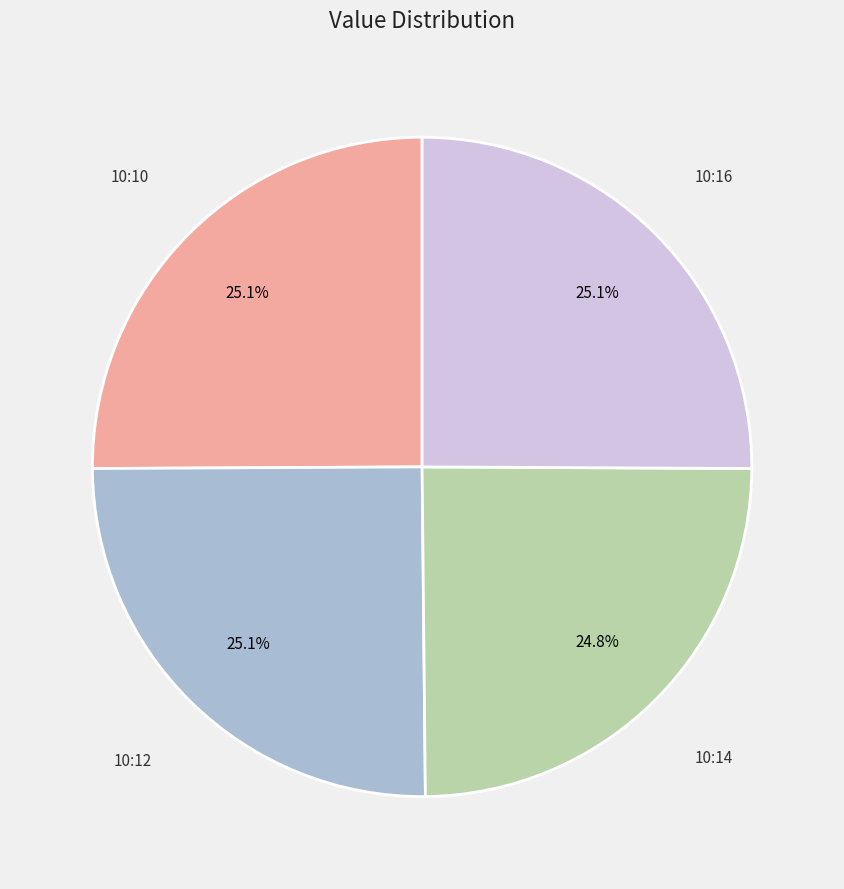

To the nearest percent, what percentage of the pie is 10:14?

25%